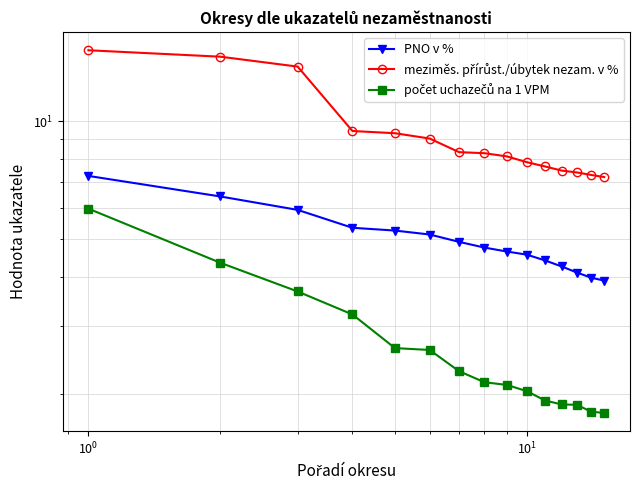

True or false: počet uchazečů na 1 VPM and PNO v % cross at least once.

False